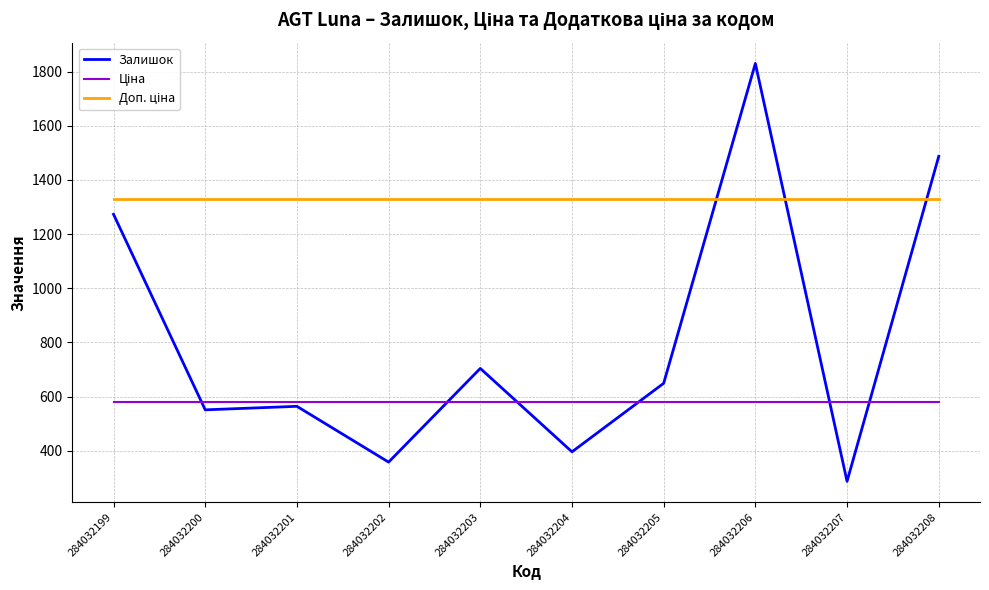

What is the smallest value displayed?

287.0